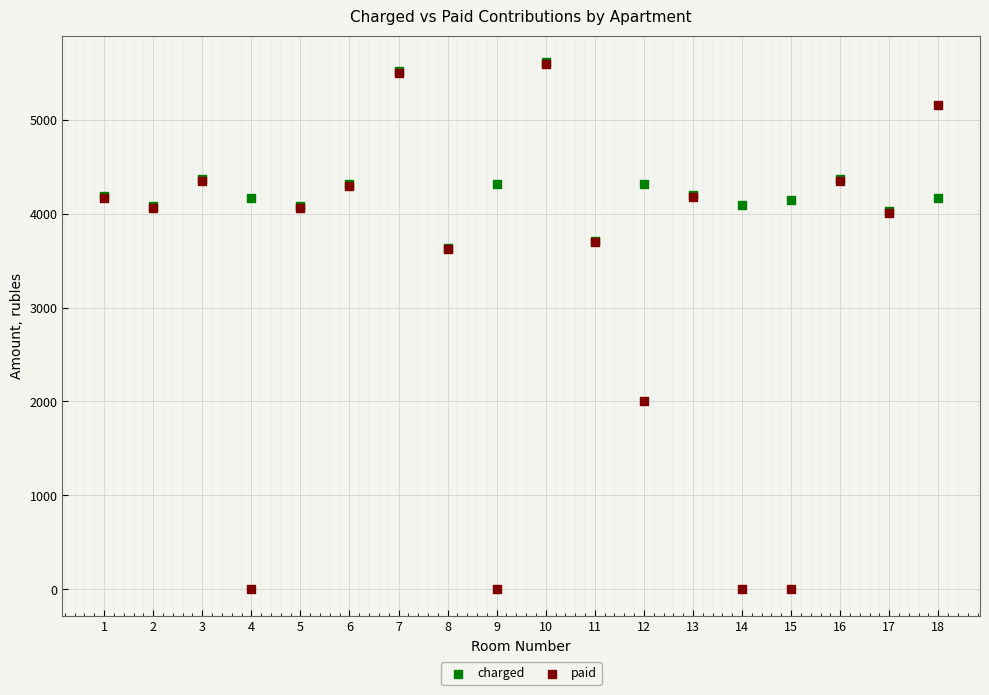

What are all the series names shown in the legend?

charged, paid